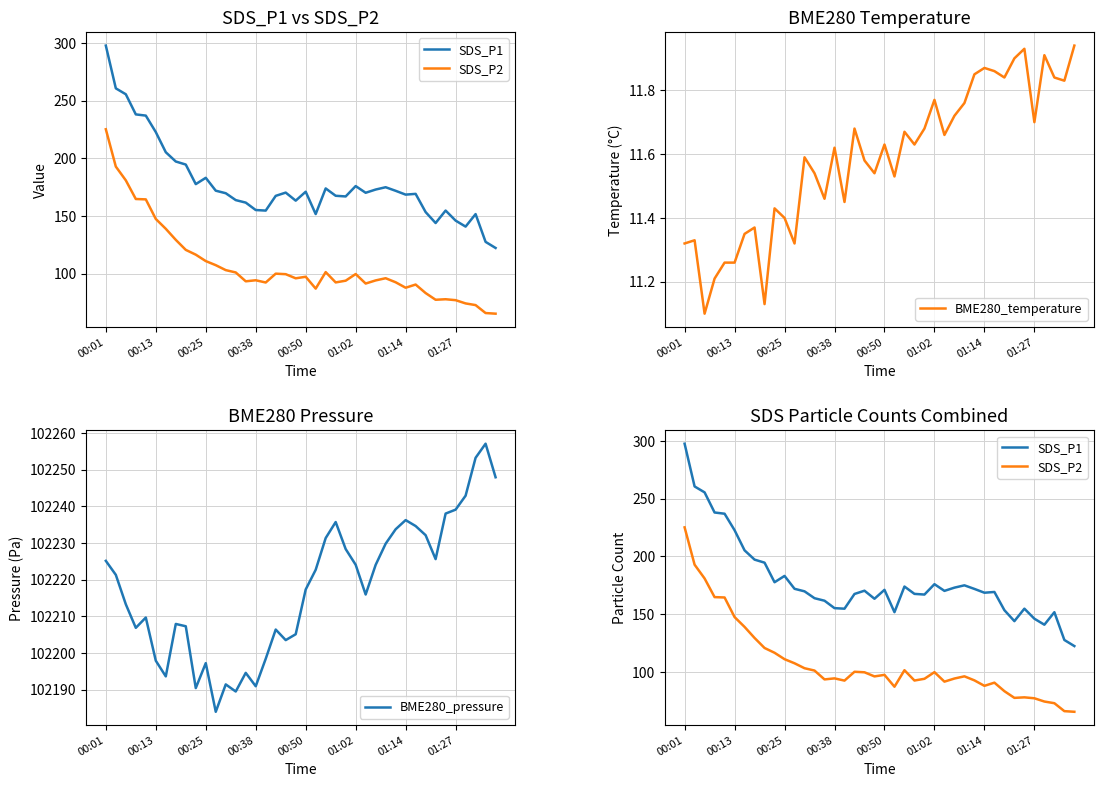

What is the maximum value for SDS_P2?

225.2